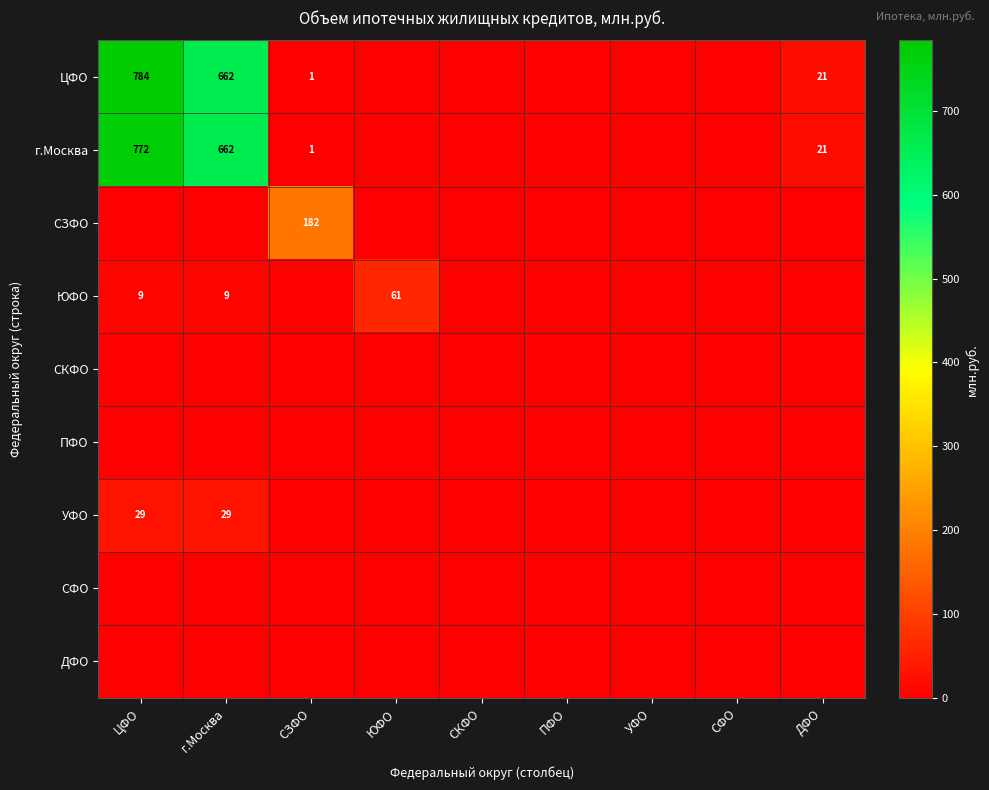

At which label is ДФО closest to 0?

ЦФО